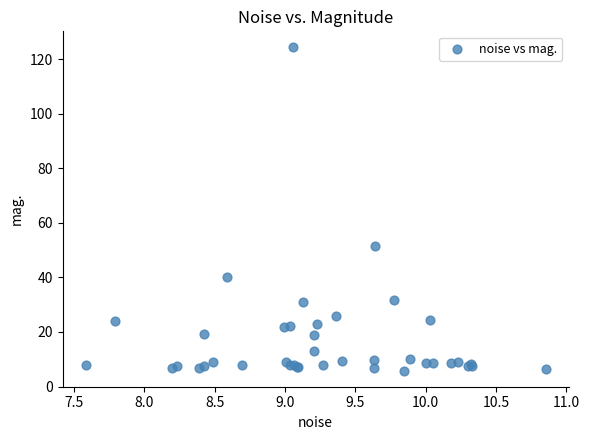

What Y value in the scatter plot is closest to 65?

51.6